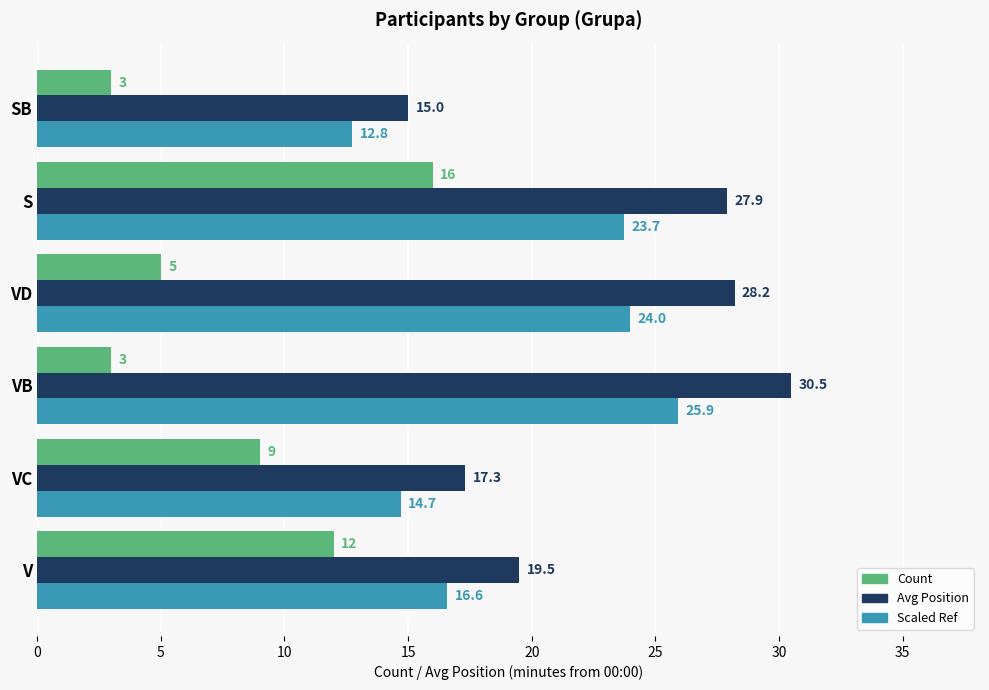

Rank the series by their average value, from highest to lowest.

Avg Position, Scaled Ref, Count